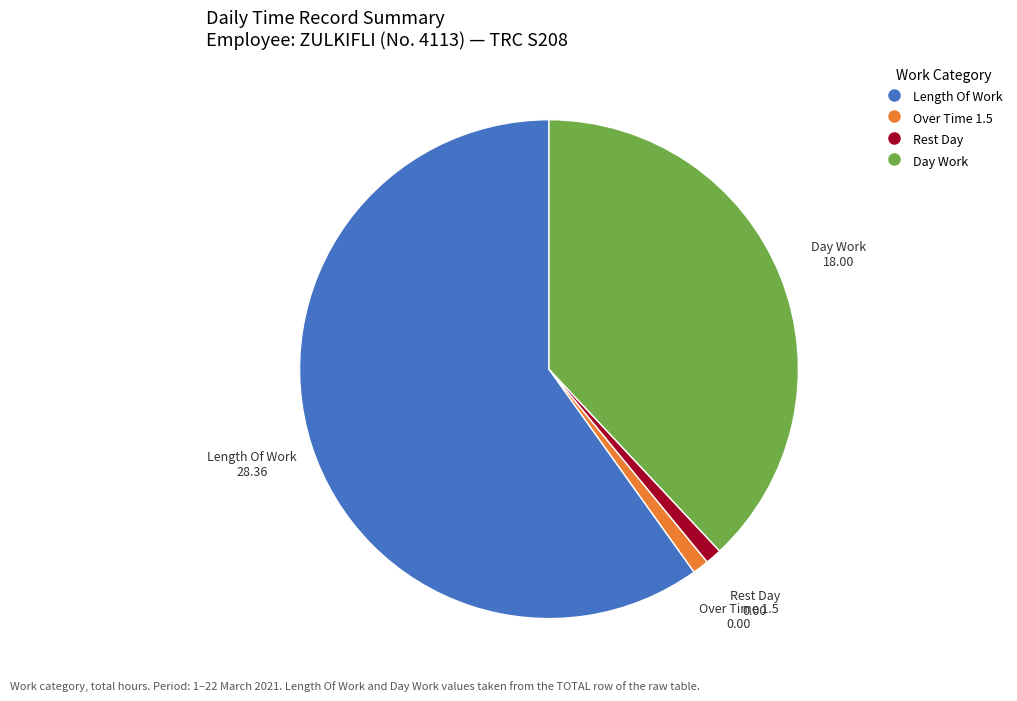

Between Day Work and Length Of Work, which is larger?

Length Of Work